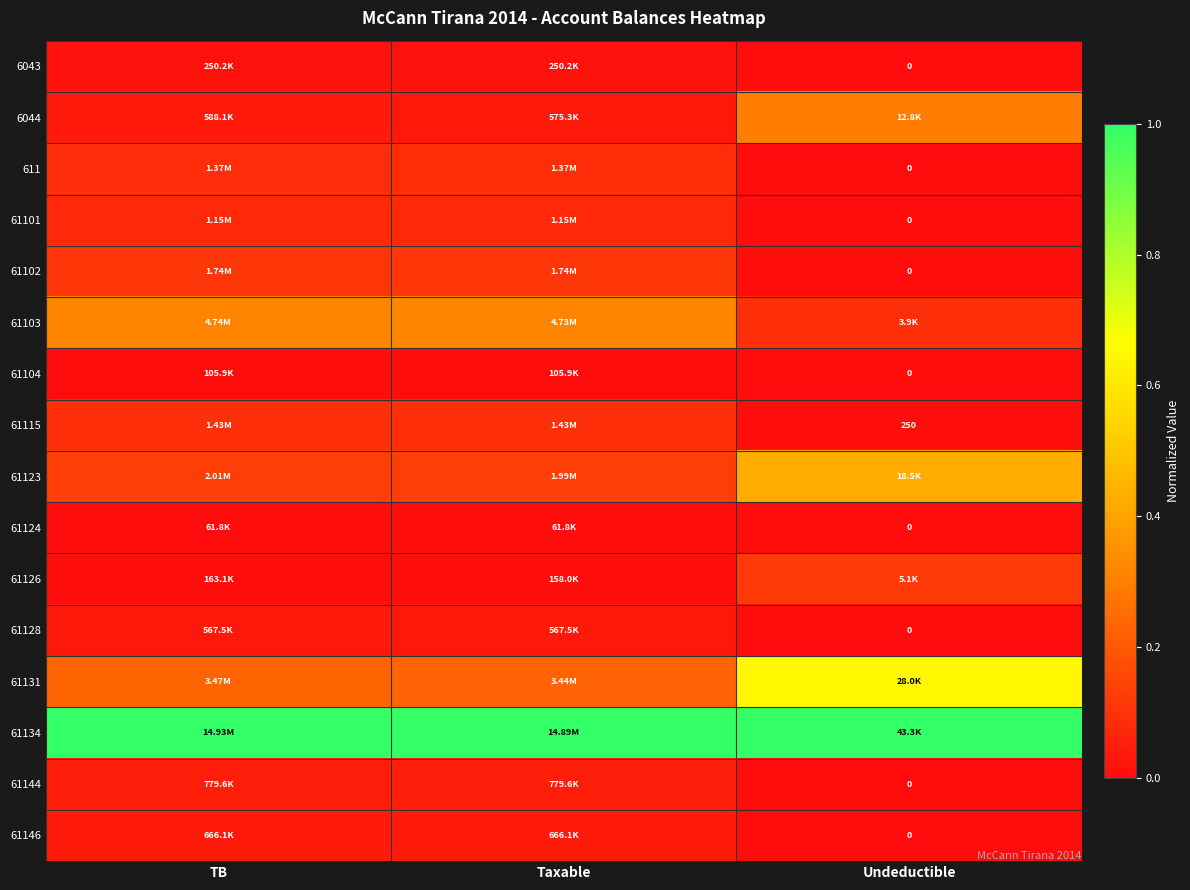

Where is 61101 nearest to the value 0?

Undeductible